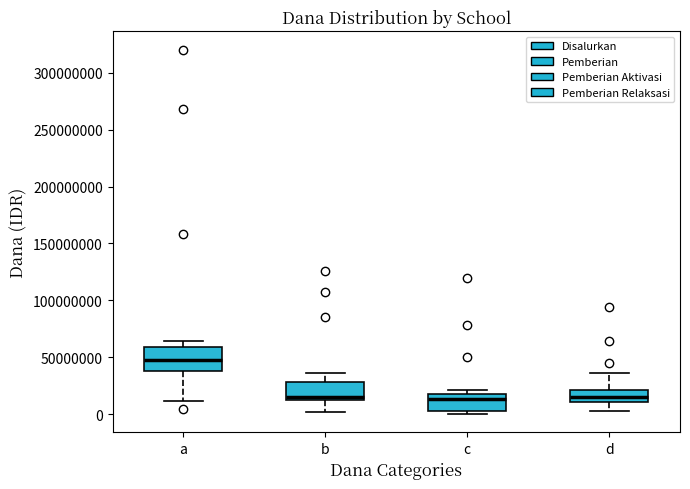

Where does the lower whisker of the box for d end on the y-axis? The values are not printed on the chart, so give them approximately, as read against the axis.

5000000